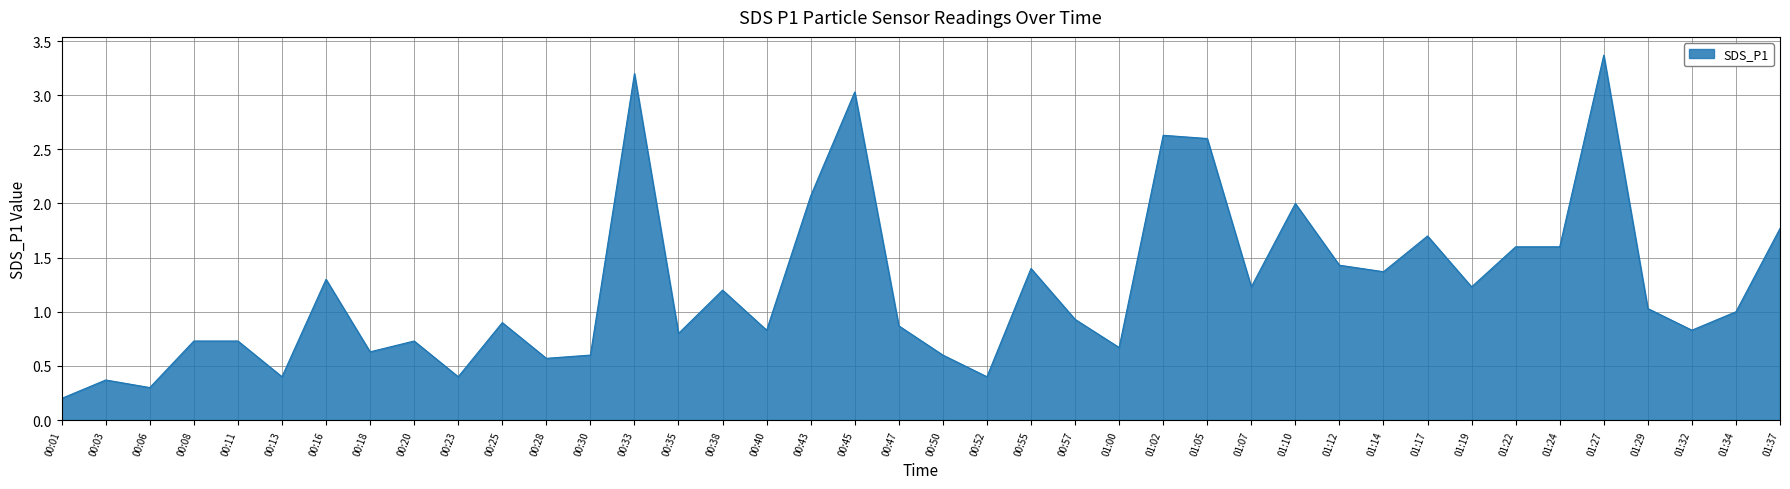

Which label corresponds to the smallest value in the chart?

00:01